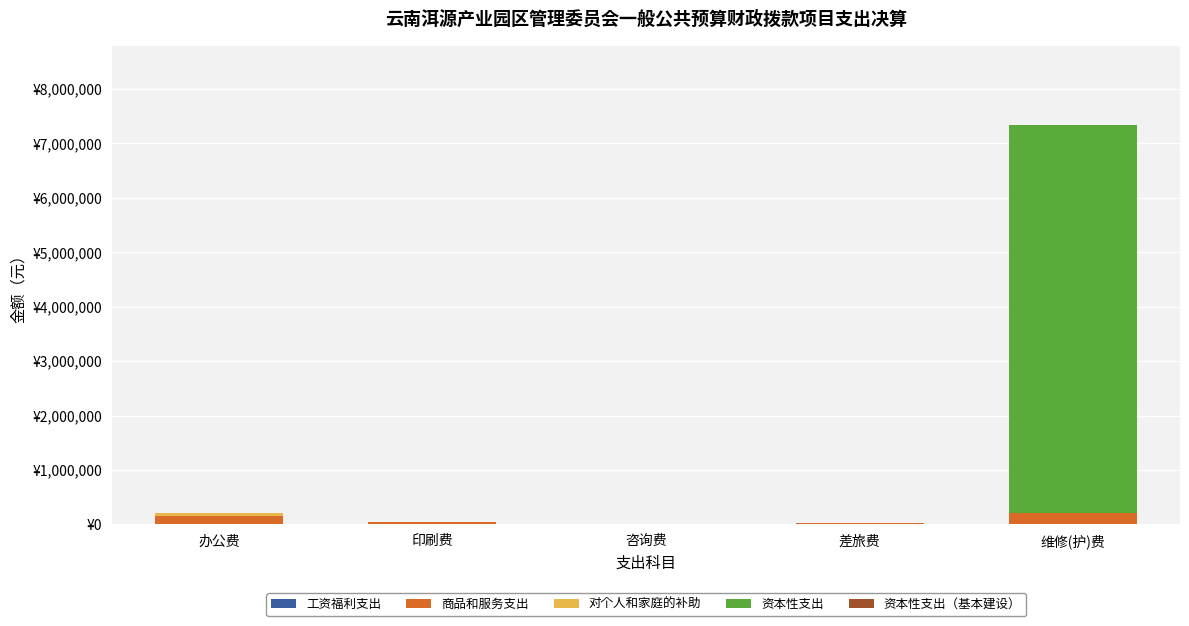

Are the bars horizontal?

No